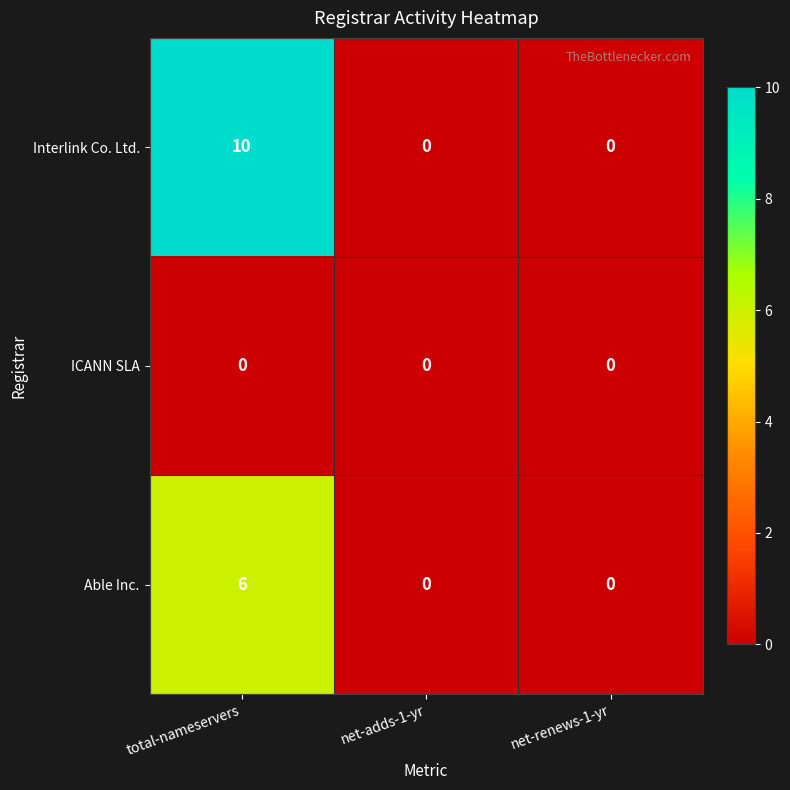

Reading left to right, what are all the values shown in this chart?

Interlink Co. Ltd.: 10	0	0
ICANN SLA: 0	0	0
Able Inc.: 6	0	0